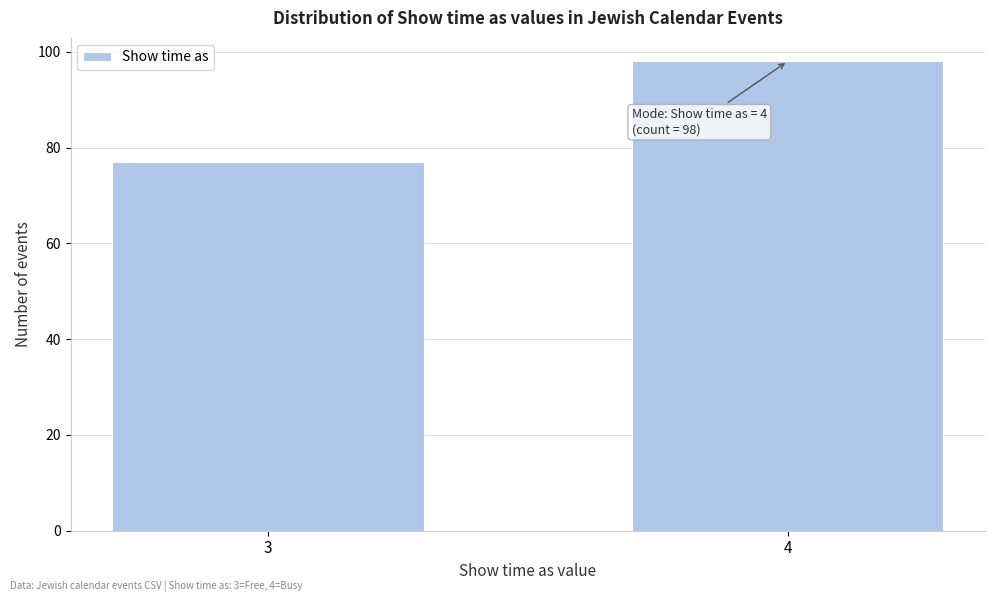

Reading left to right, list all the values displayed in this chart.

77	98